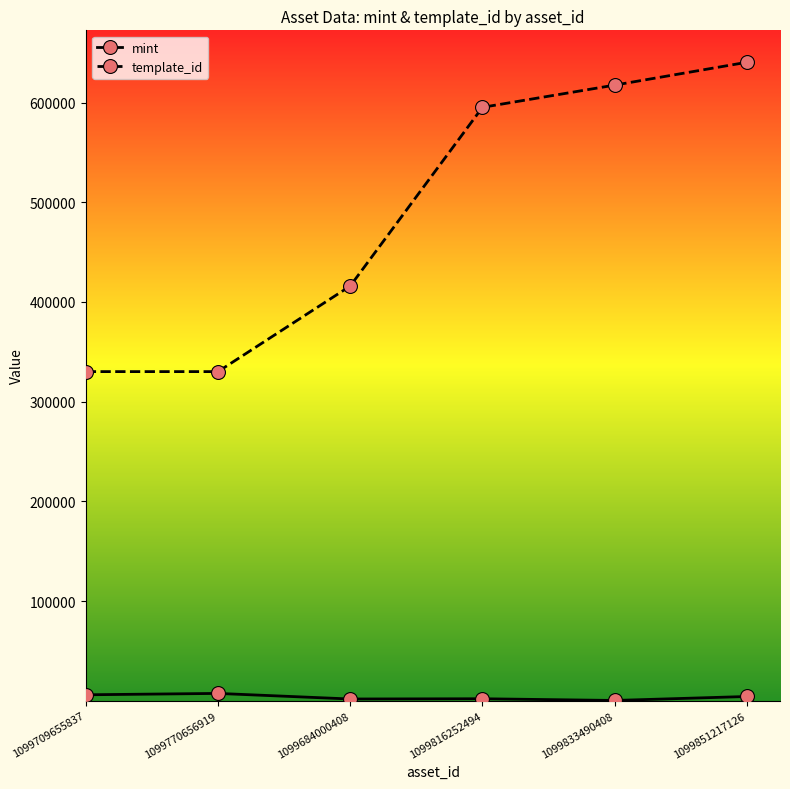

True or false: template_id has more than 2 interior local peaks.

False